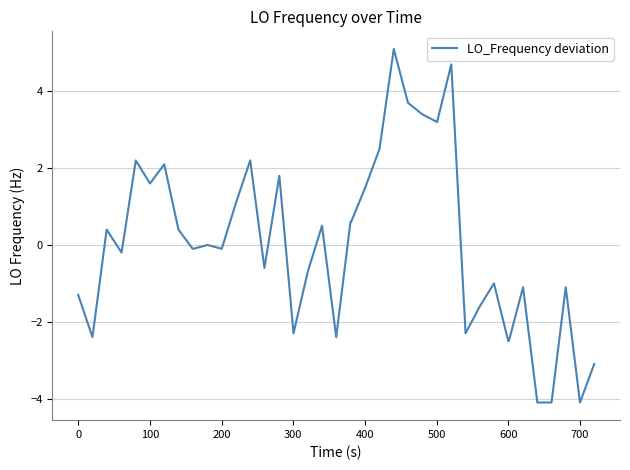

What is the maximum value shown in the chart?

5.1